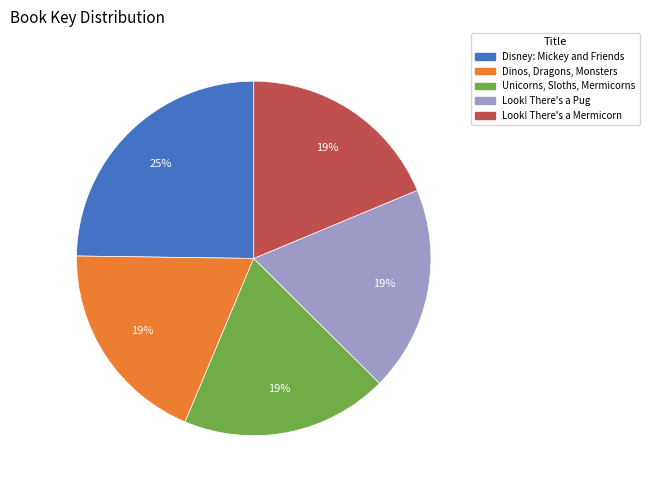

Does any single category account for the majority?

No